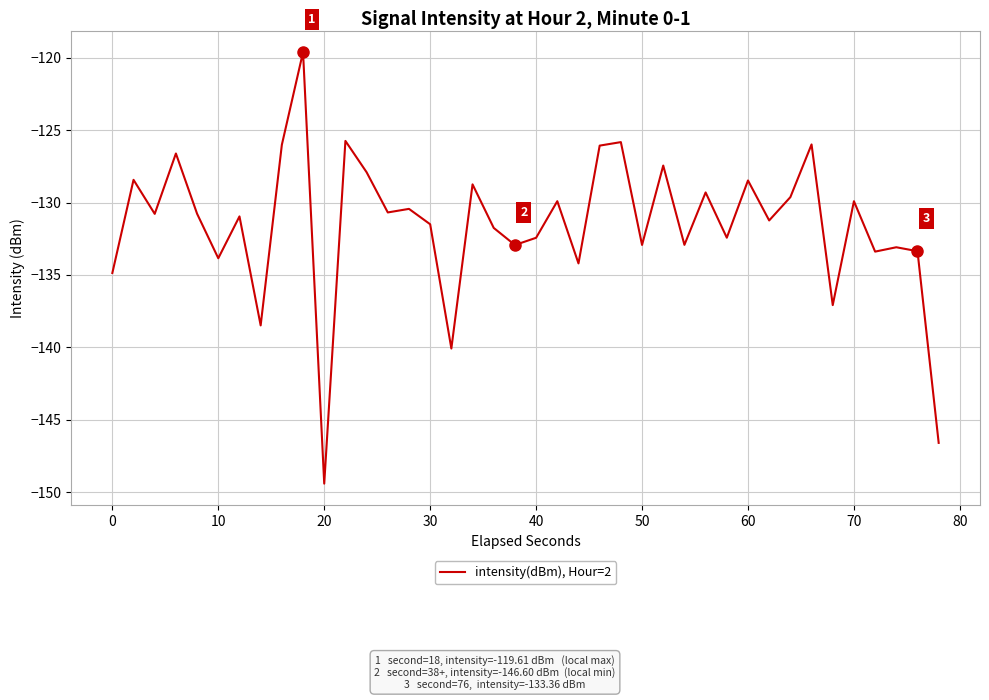

What is the greatest value displayed?

-119.6